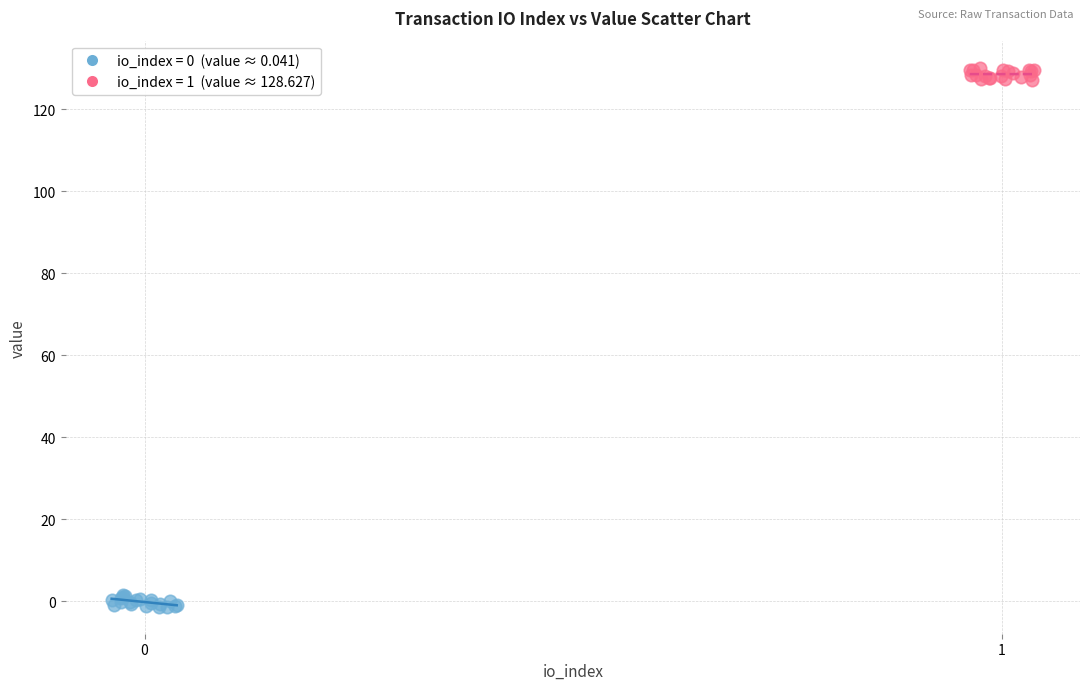

Which series contains the highest Y value?

io_index = 1 (value ≈ 128.627)